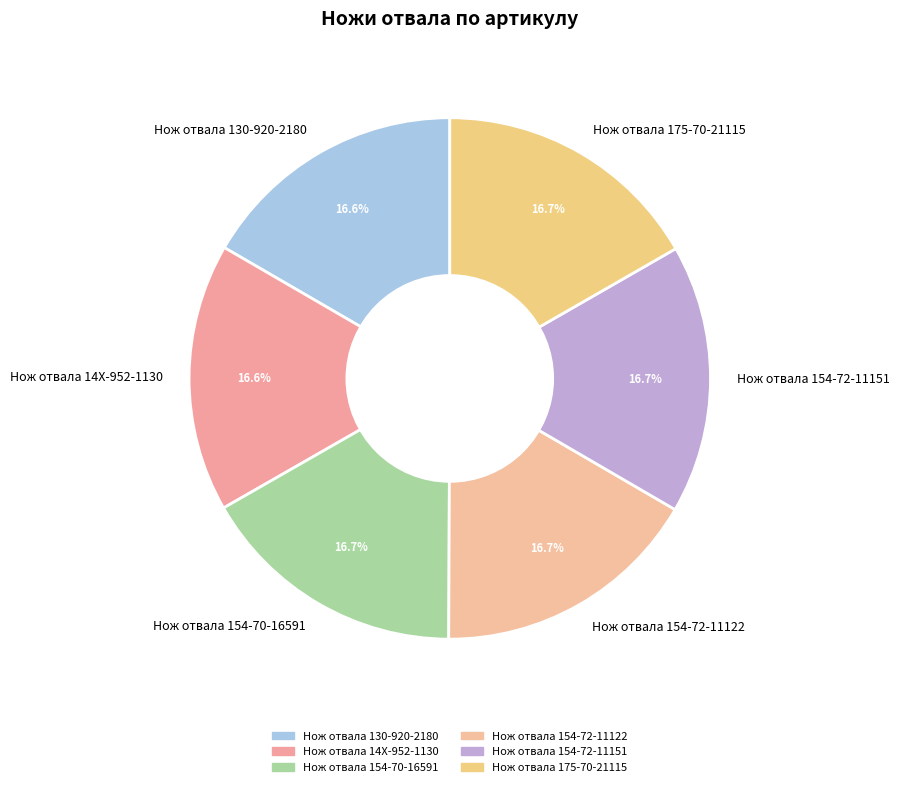

Count the number of slices in the pie.

6